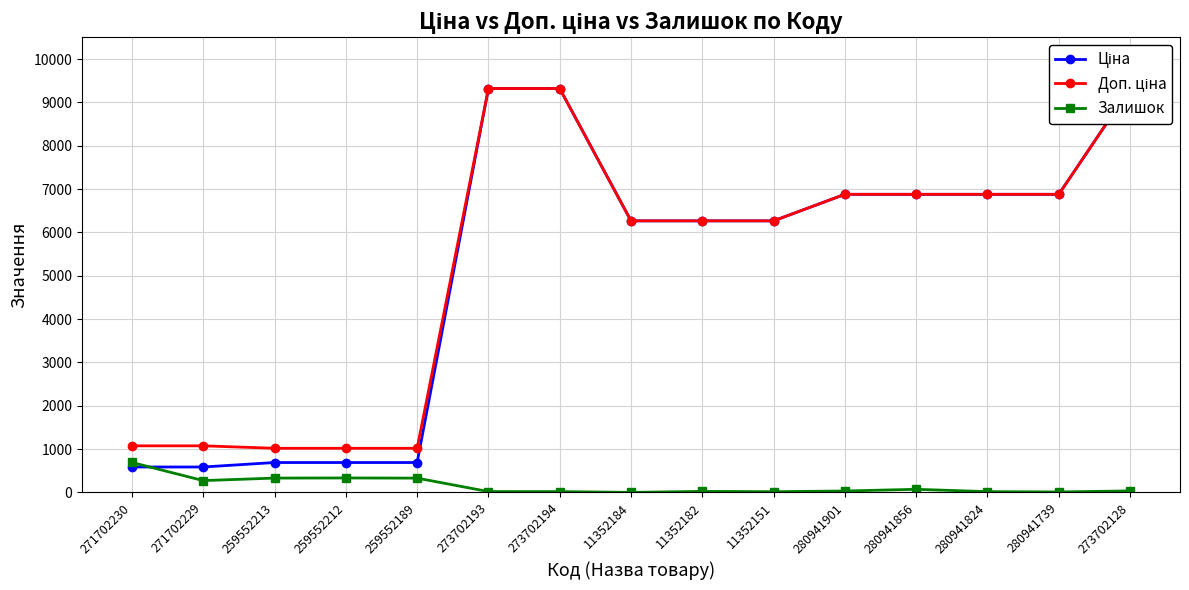

The value of Ціна at 280941739 is 6879.5. True or false?

True